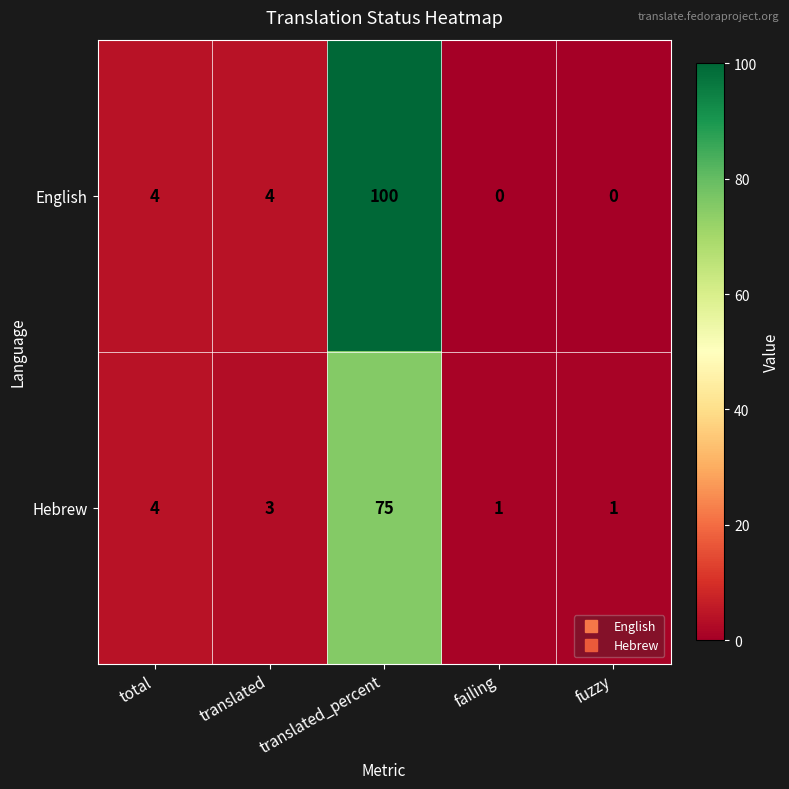

At fuzzy, list the series in order from largest to smallest.

Hebrew, English